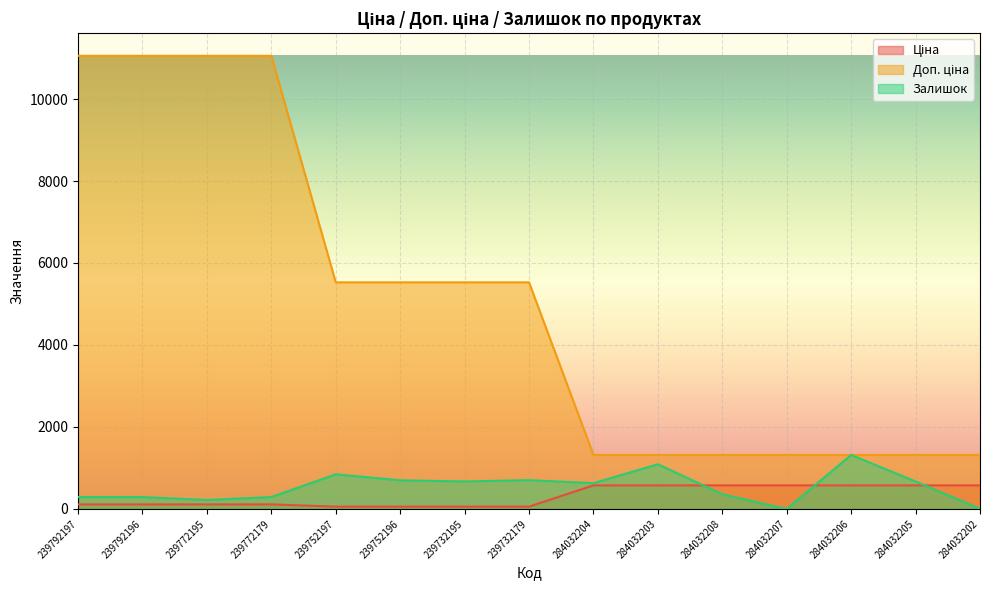

Does the chart display data point markers on the line(s)?

No